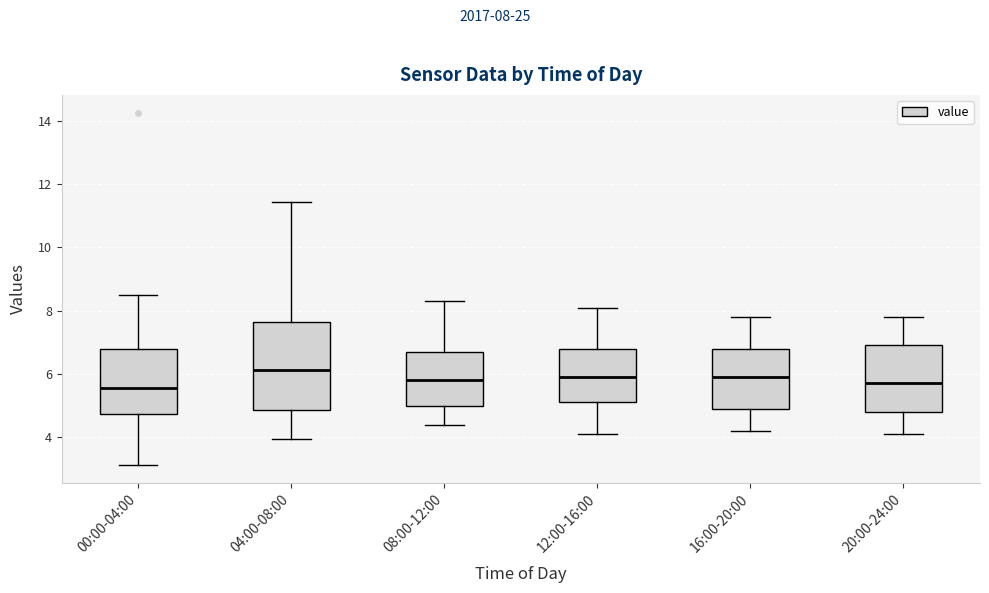

Comparing the boxes themselves (not the whiskers), which one is the tallest?

04:00-08:00